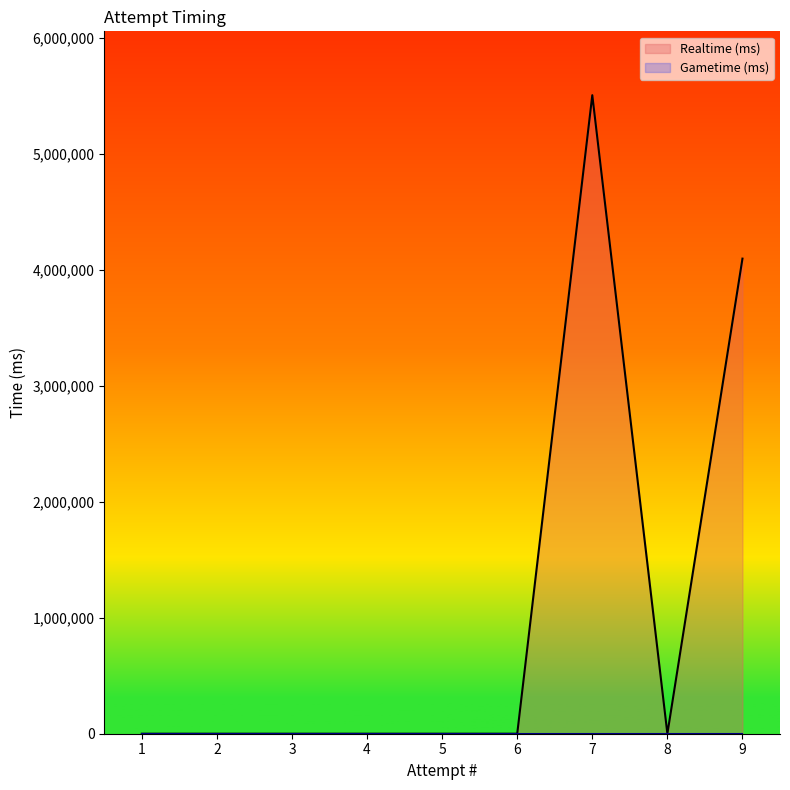

List the labels in order of value, largest first.

7, 9, 8, 6, 5, 4, 3, 2, 1